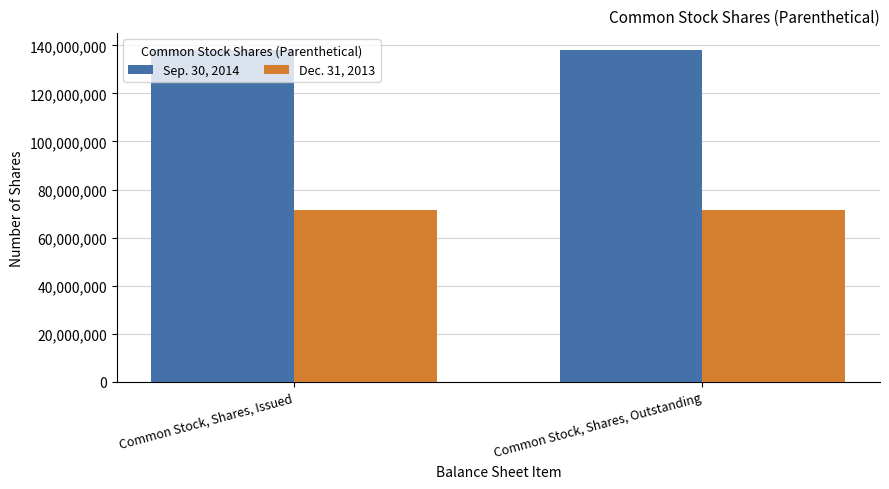

Which series has the largest total across all categories?

Sep. 30, 2014